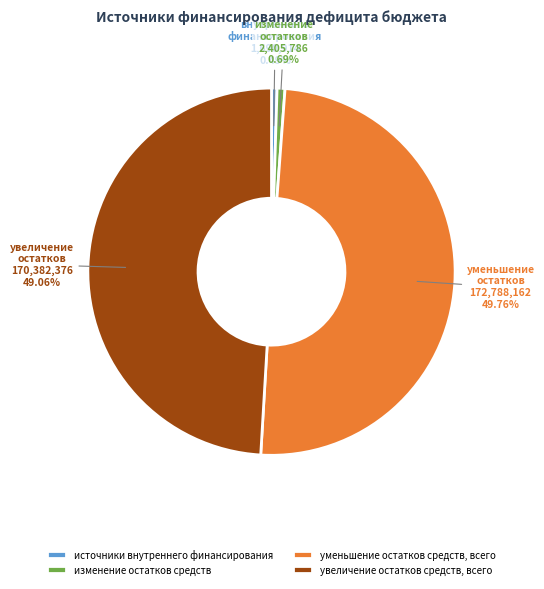

What percentage is NOT represented by увеличение остатков средств, всего?

50.9%